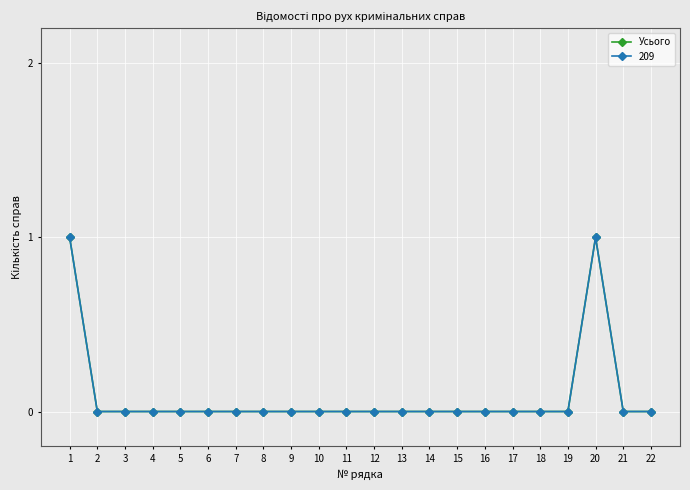

Between 17 and 11, which is larger?

17